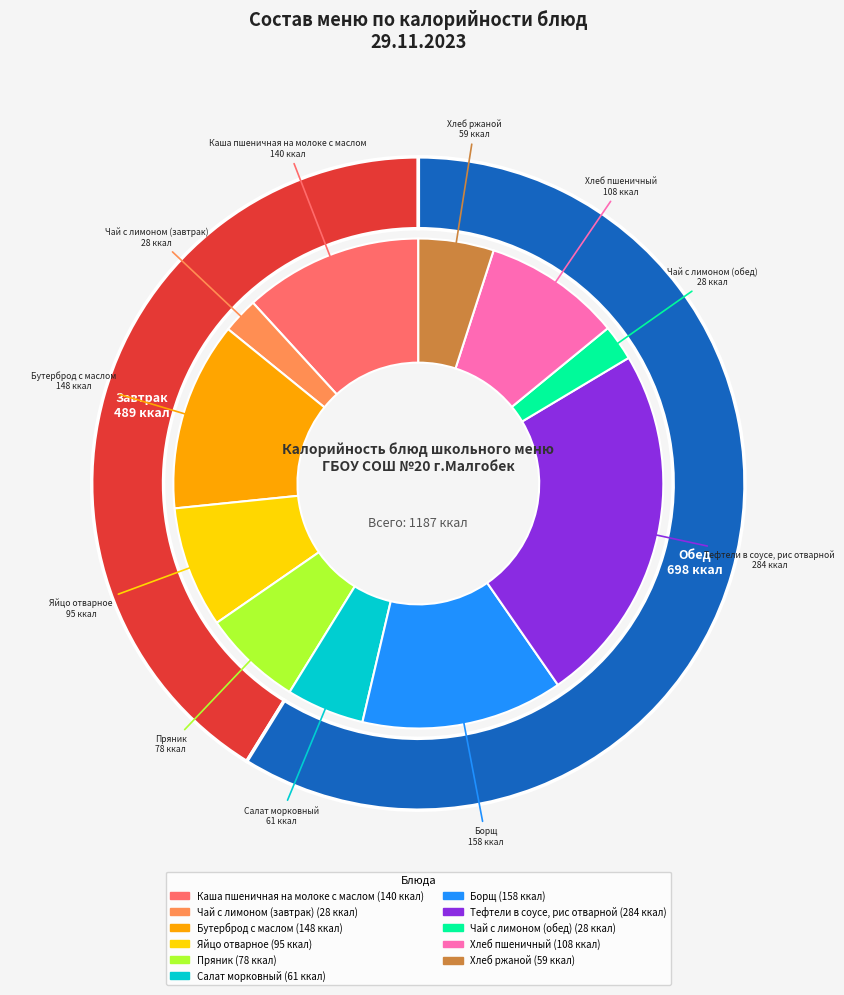

To the nearest percent, what portion does Пряник represent?

7%